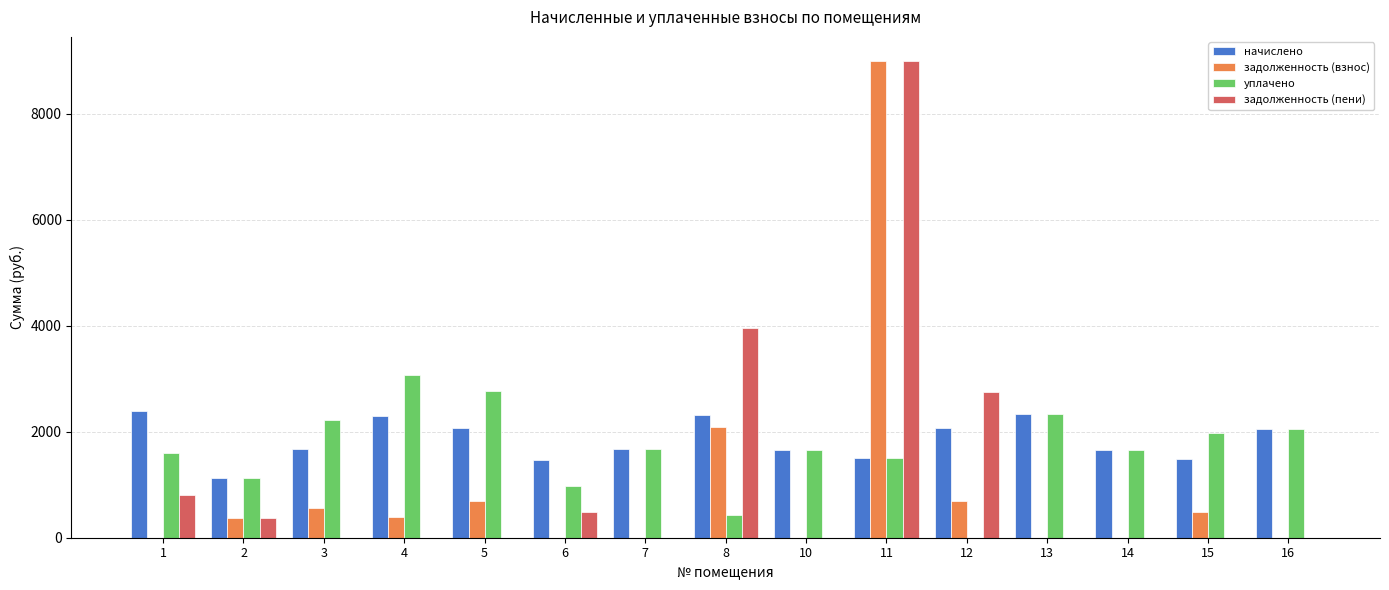

What is the sum of the уплачено values at 1 and 11?

3092.9